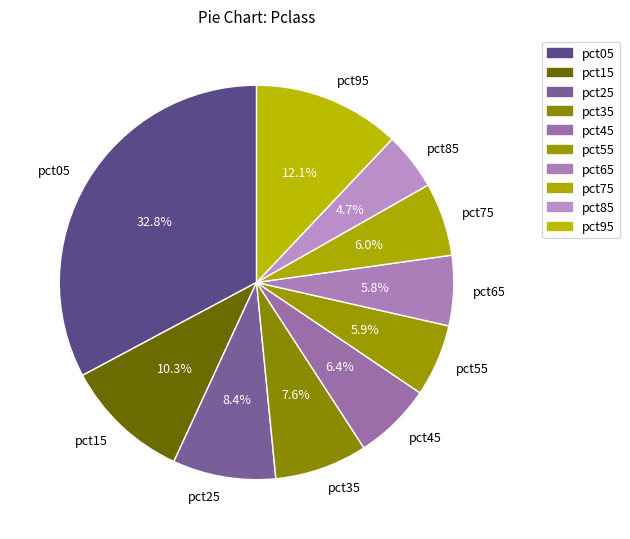

Combined, what portion of the pie is pct85 and pct05?

37.5%